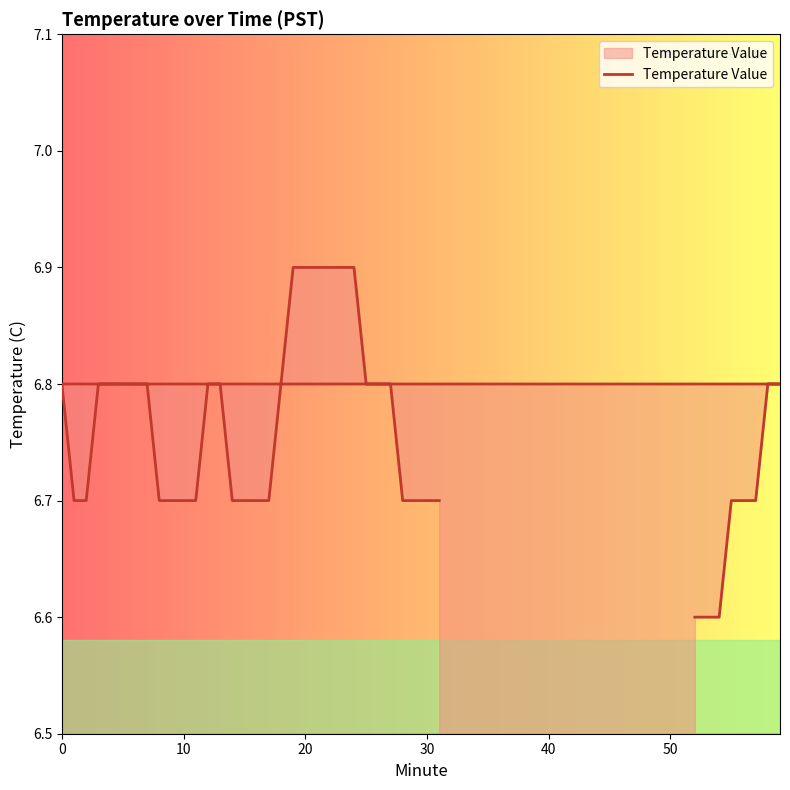

How many data points does each series have?

40